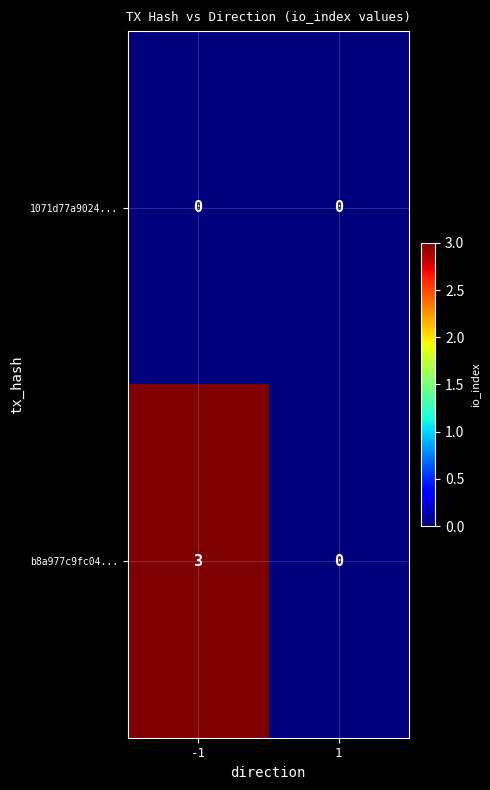

What is the sum of all b8a977c9fc04... values?

3